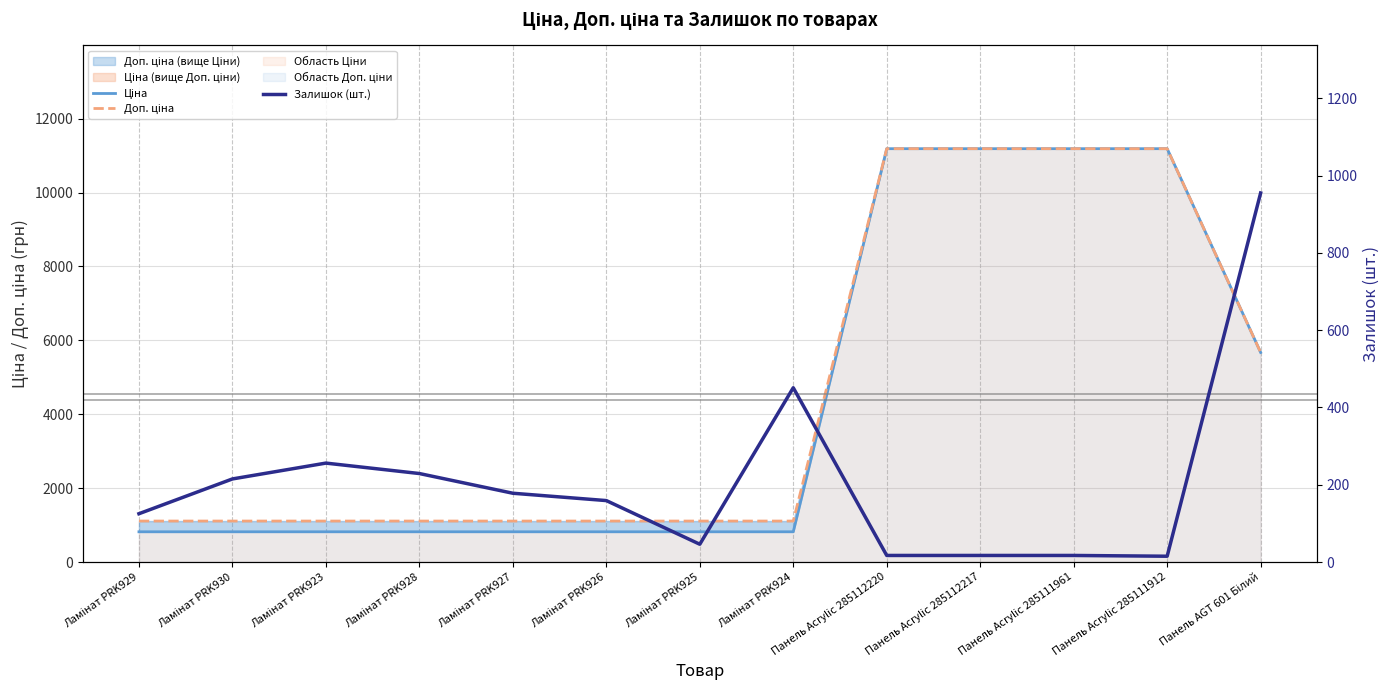

Which category has the lowest value in the Ціна series?

Ламінат PRK929